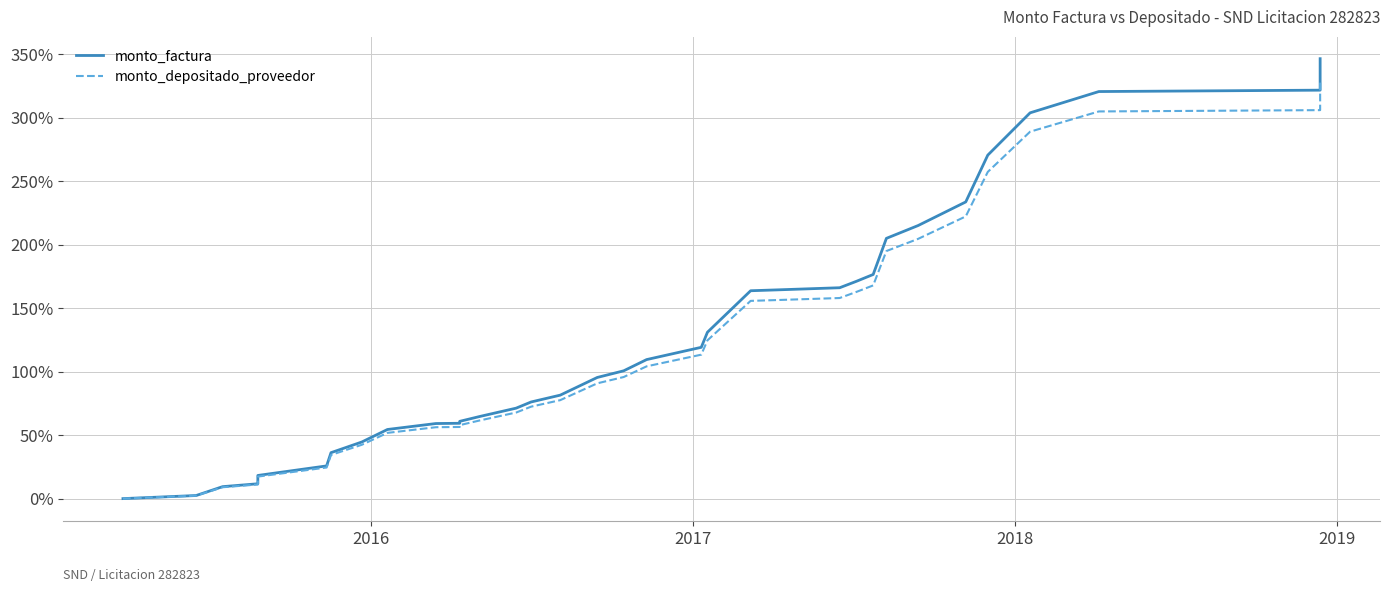

Reading right to left, transcribe all the data shown in this chart.

monto_factura: 346.4	321.6	320.5	303.8	270.5	233.6	215.0	204.9	176.5	171.1	166.0	164.3	163.7	131.0	119.1	109.5	100.6	95.4	81.5	76.1	71.2	64.7	60.8	59.3	59.1	54.4	44.6	36.2	25.8	18.2	11.7	9.4	2.4	0.0
monto_depositado_proveedor: 329.2	305.9	304.9	288.9	257.2	222.2	204.5	194.9	167.9	162.8	157.9	156.3	155.7	124.6	113.3	104.1	95.7	90.8	77.5	72.4	67.8	61.6	57.9	56.4	56.2	51.8	42.4	34.4	24.5	17.3	11.1	9.0	2.3	0.0